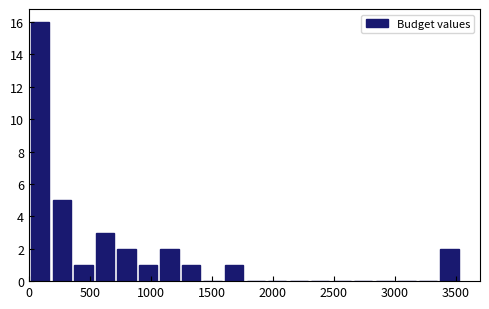

Read against the x-axis, roughly where is the centre of the tallest bar?

100